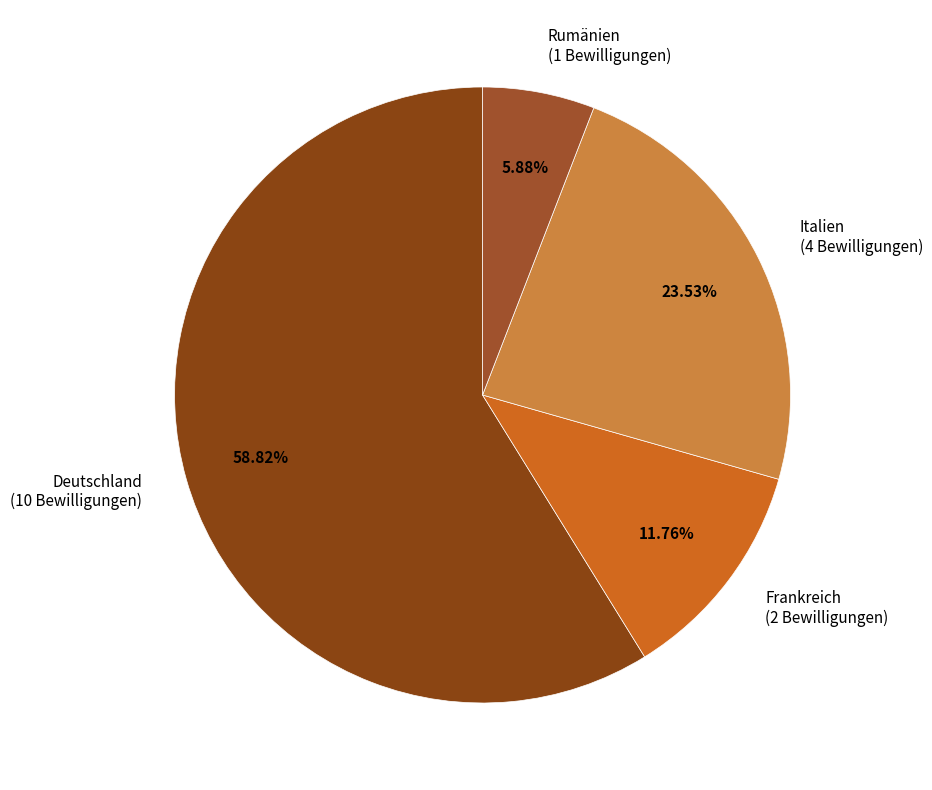

Rank the categories by value from highest to lowest.

Deutschland, Italien, Frankreich, Rumänien